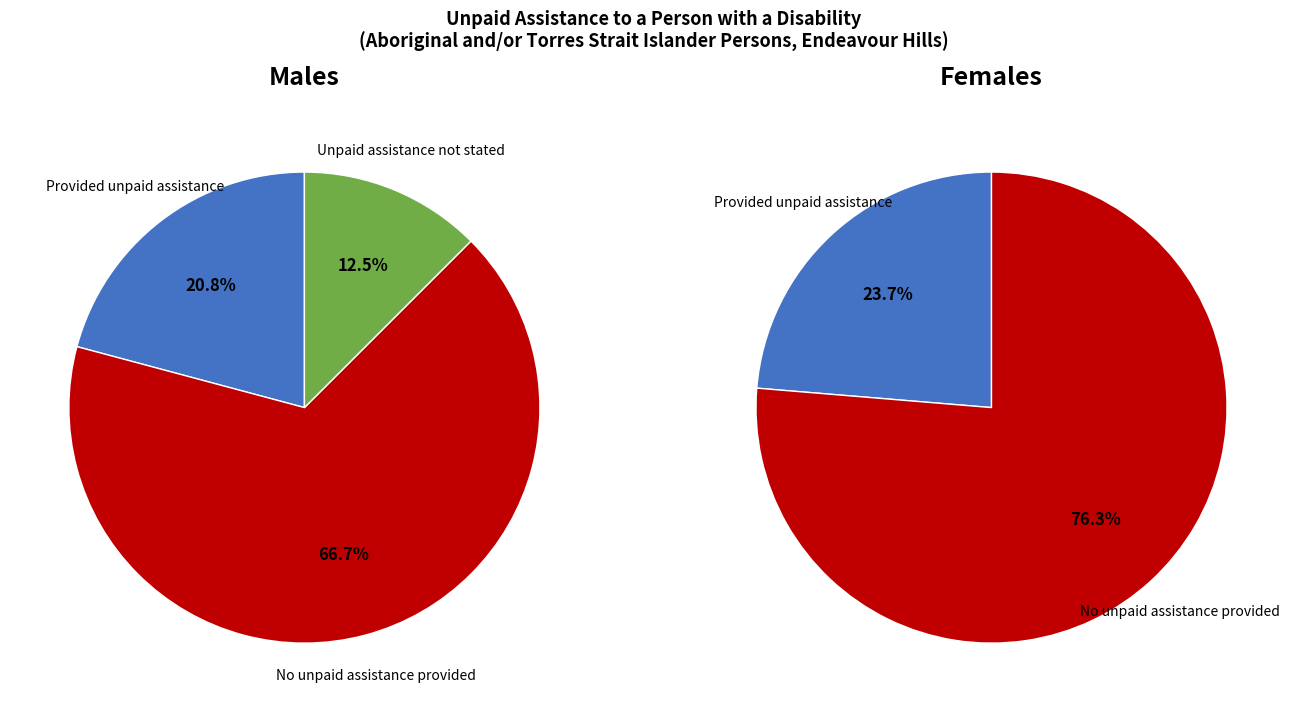

What percentage is the No unpaid assistance provided slice, to the nearest percent?

67%